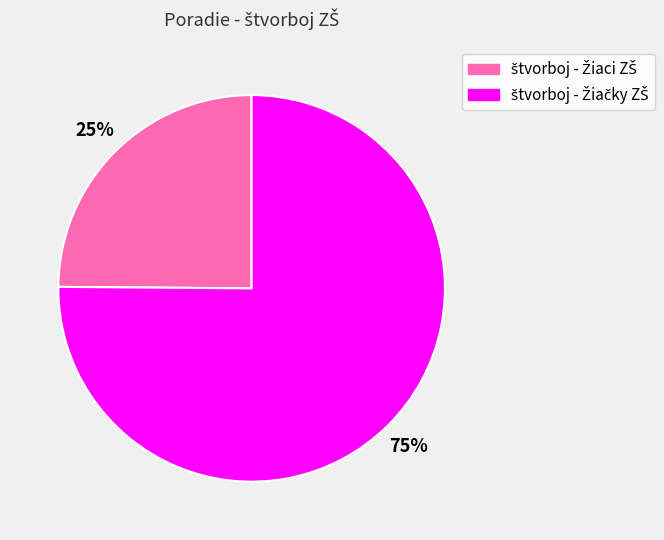

To the nearest percent, what is the average slice percentage?

50%